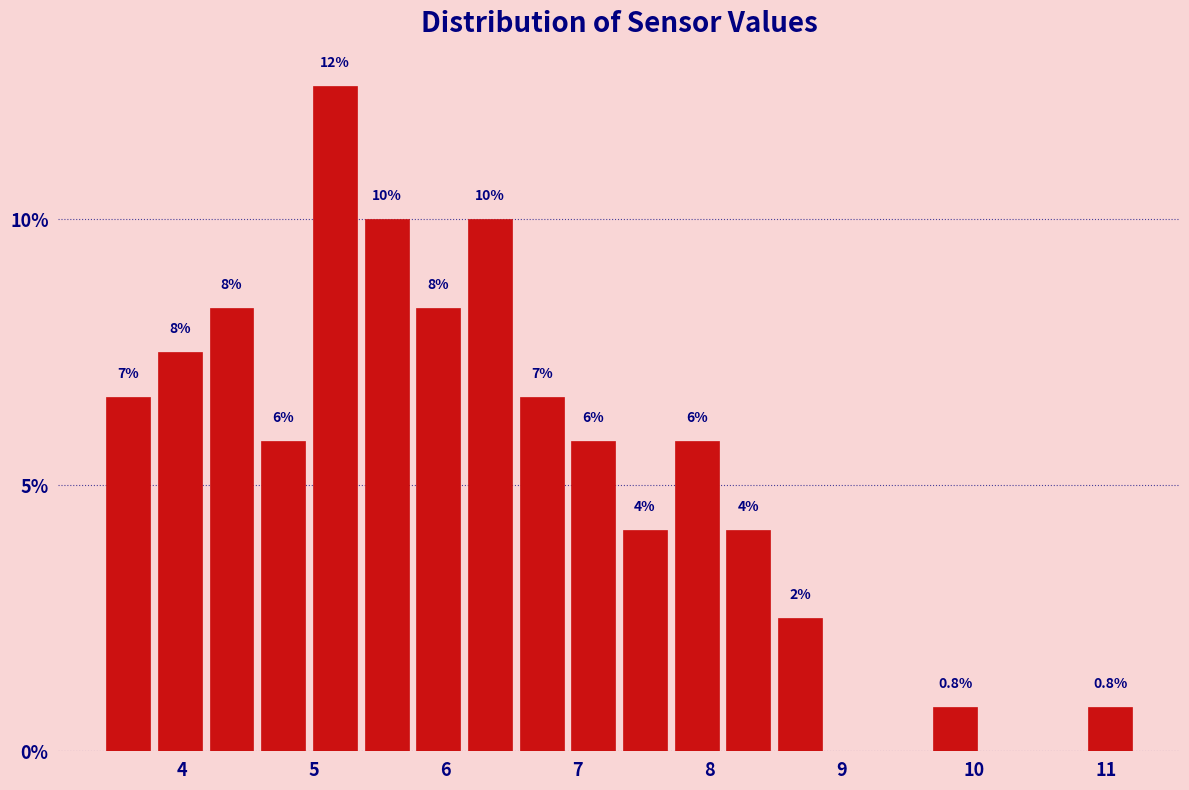

Read against the x-axis, roughly where is the centre of the tallest bar?

5.2